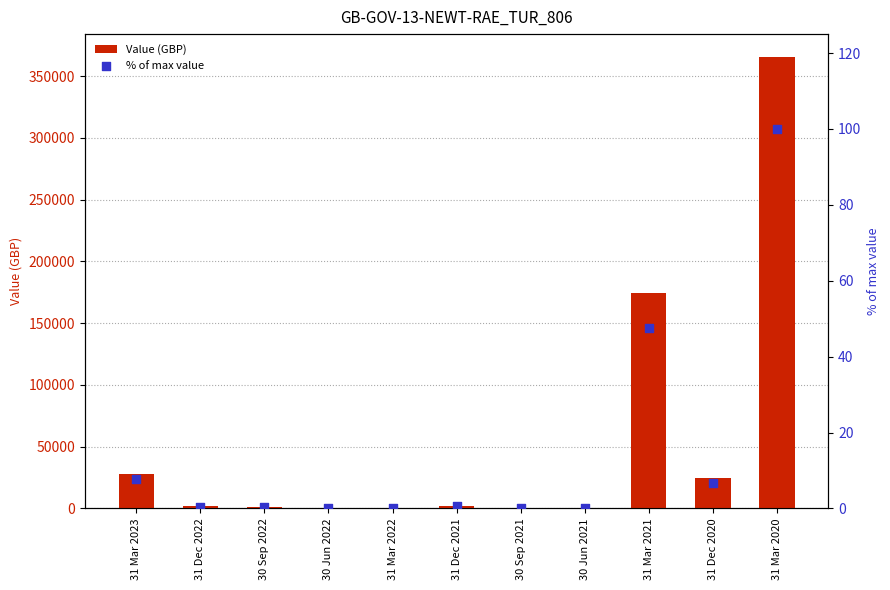

What are all the series names shown in the legend?

Value (GBP), % of max value